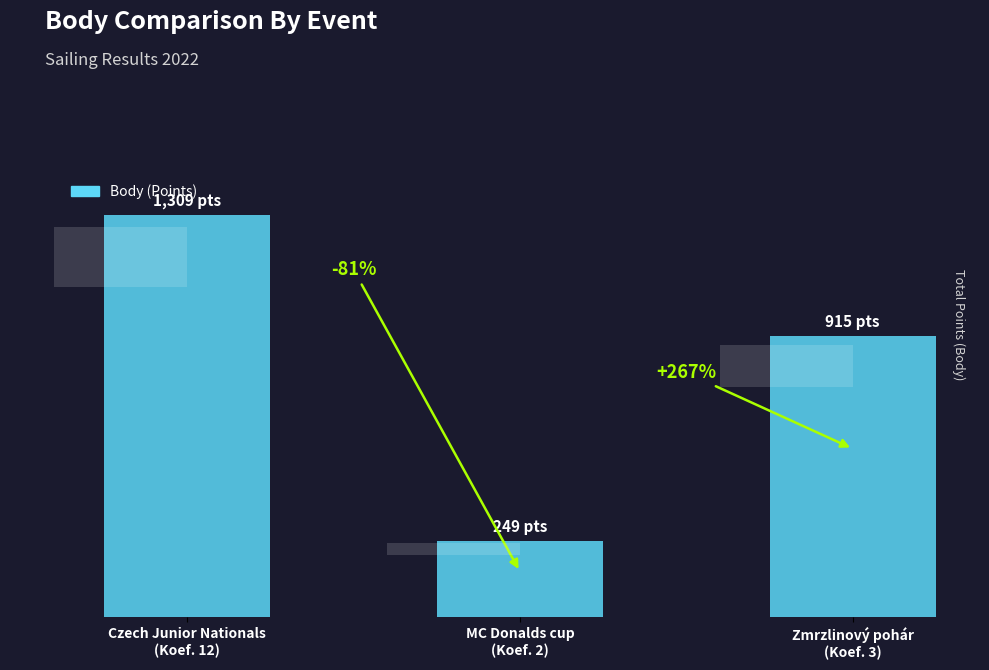

How many values are between 249 and 1309?

3